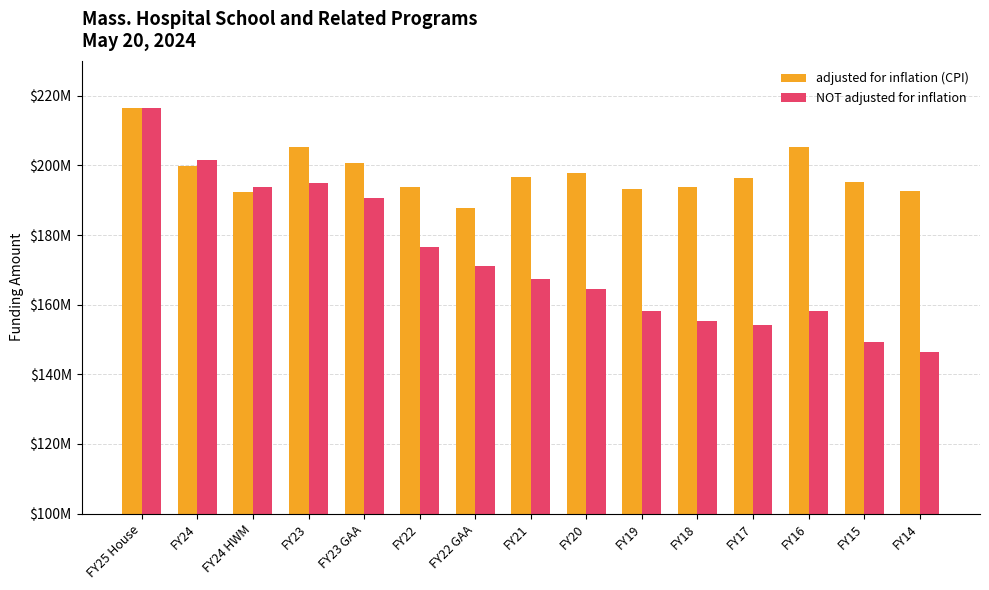

Which has a higher value, FY14 or FY25 House?

FY25 House